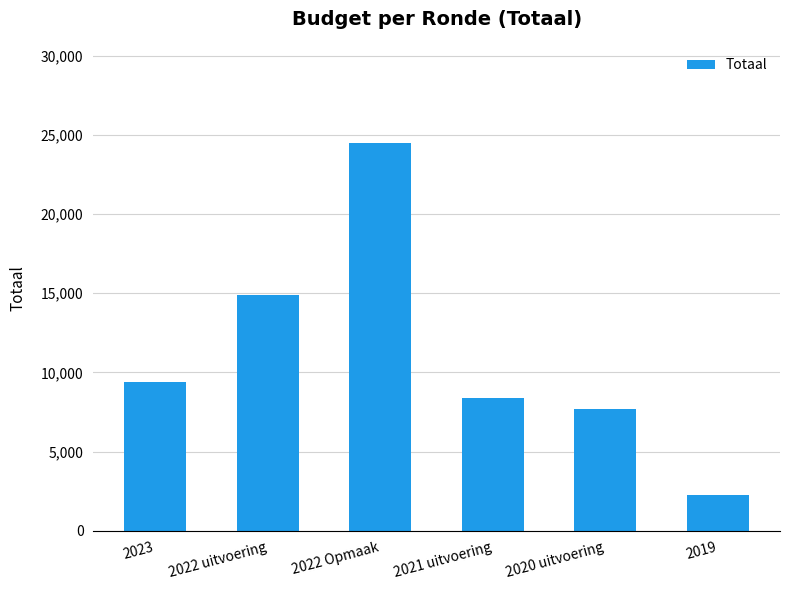

Reading right to left, what are all the values shown in this chart?

2019=2227	2020 uitvoering=7703	2021 uitvoering=8413	2022 Opmaak=24504	2022 uitvoering=14890	2023=9418